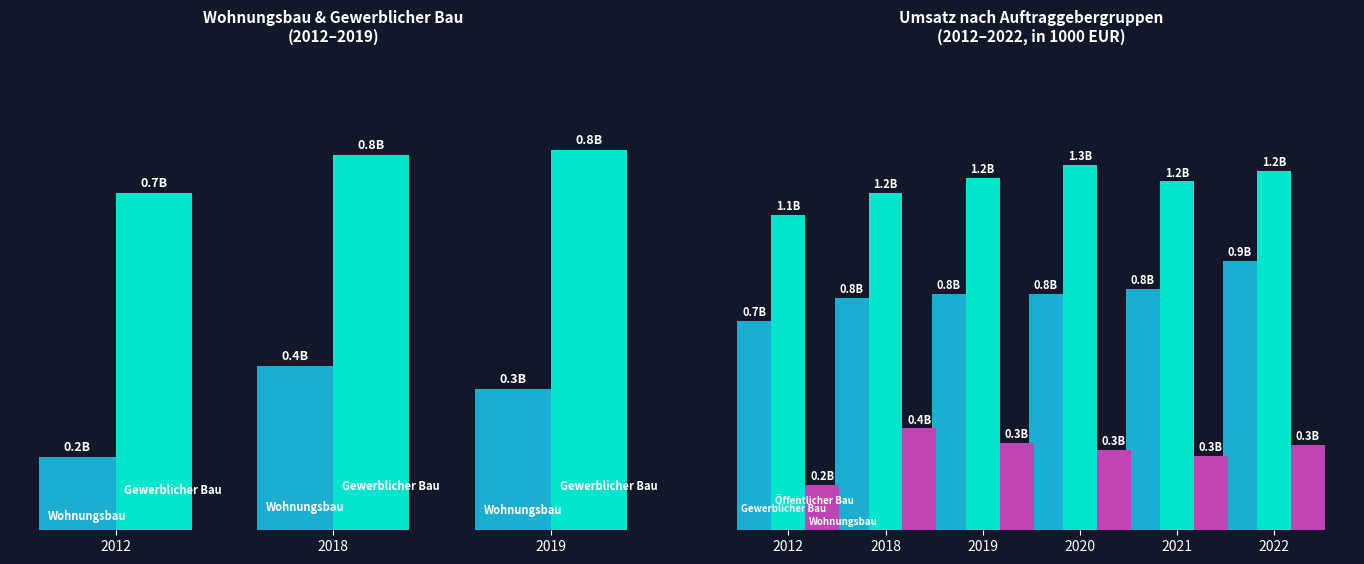

Which series has the widest spread of values?

Gewerblicher Bau